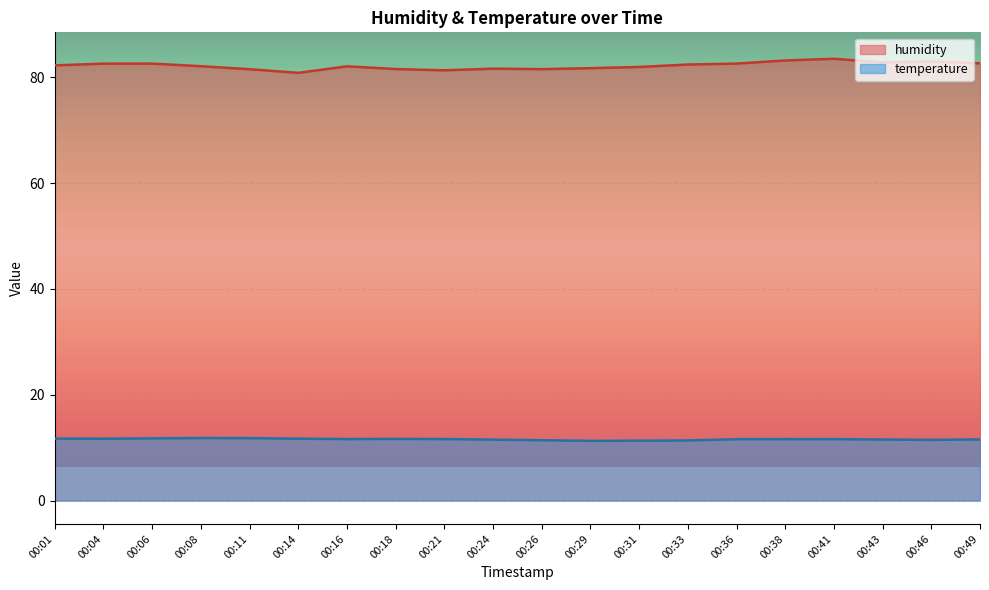

List the labels in order of humidity value, largest first.

00:41, 00:38, 00:46, 00:43, 00:49, 00:06, 00:36, 00:04, 00:33, 00:01, 00:08, 00:16, 00:31, 00:29, 00:24, 00:18, 00:26, 00:11, 00:21, 00:14